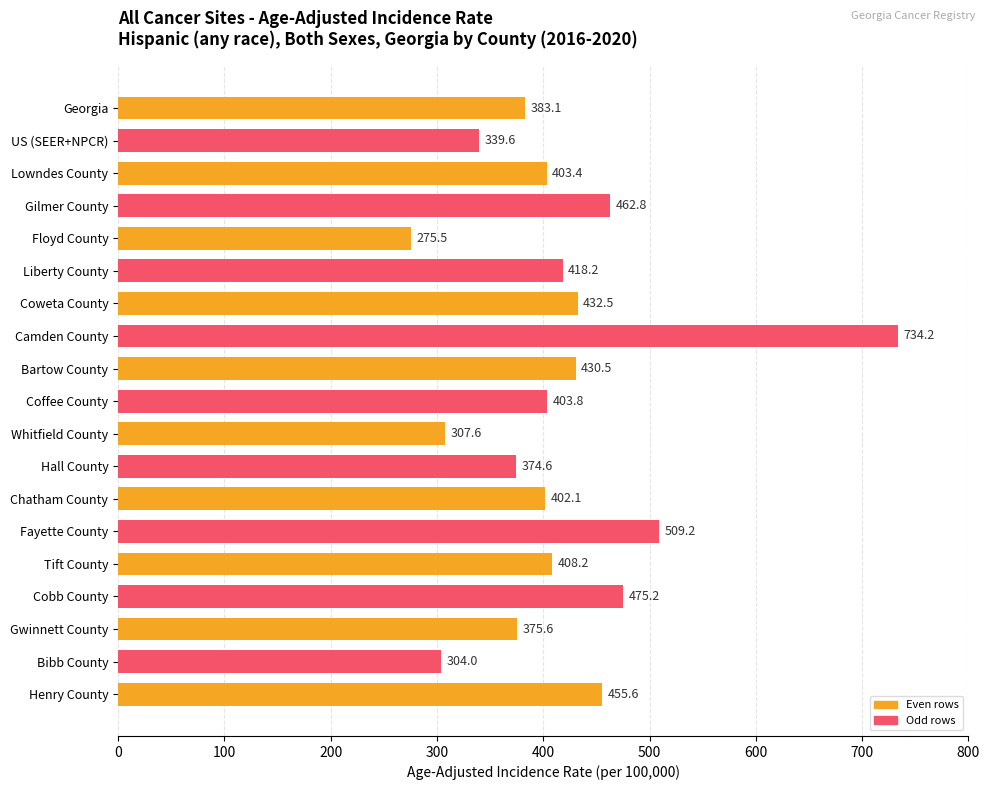

Between Fayette County and Tift County, which is larger?

Fayette County